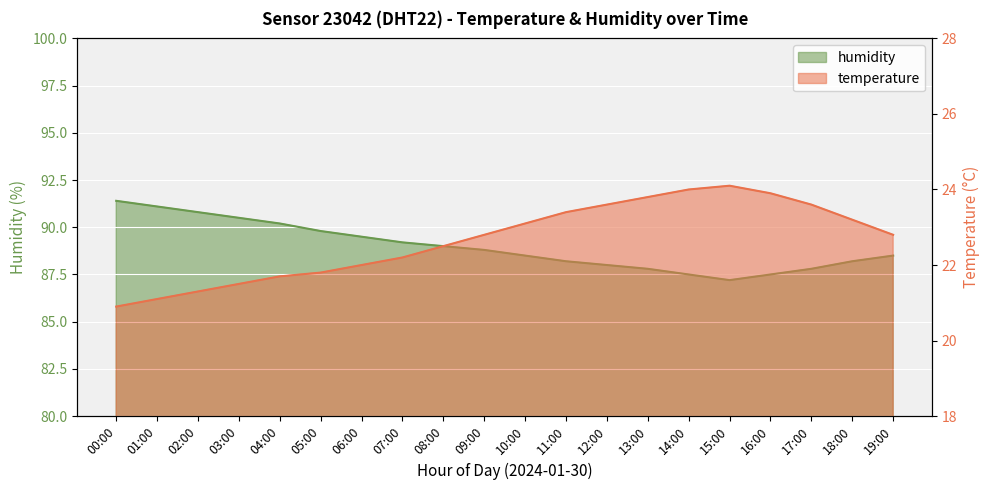

What is the value of the temperature point at the 6th from the left?

21.8